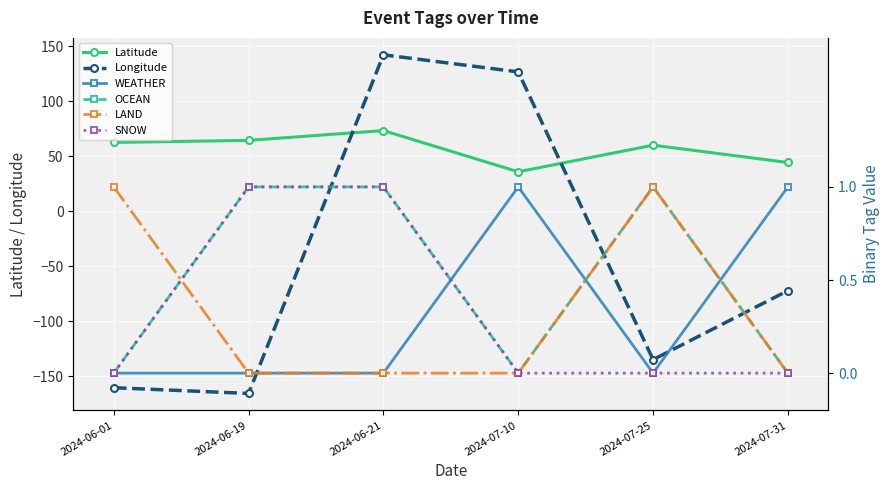

What is the value of the SNOW point at the 3rd from the left?

1.0